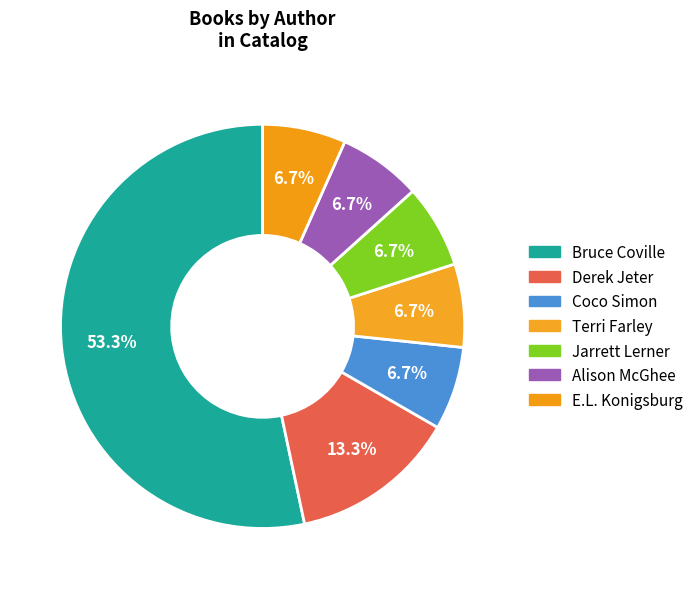

What percentage is the Alison McGhee slice, to the nearest percent?

7%